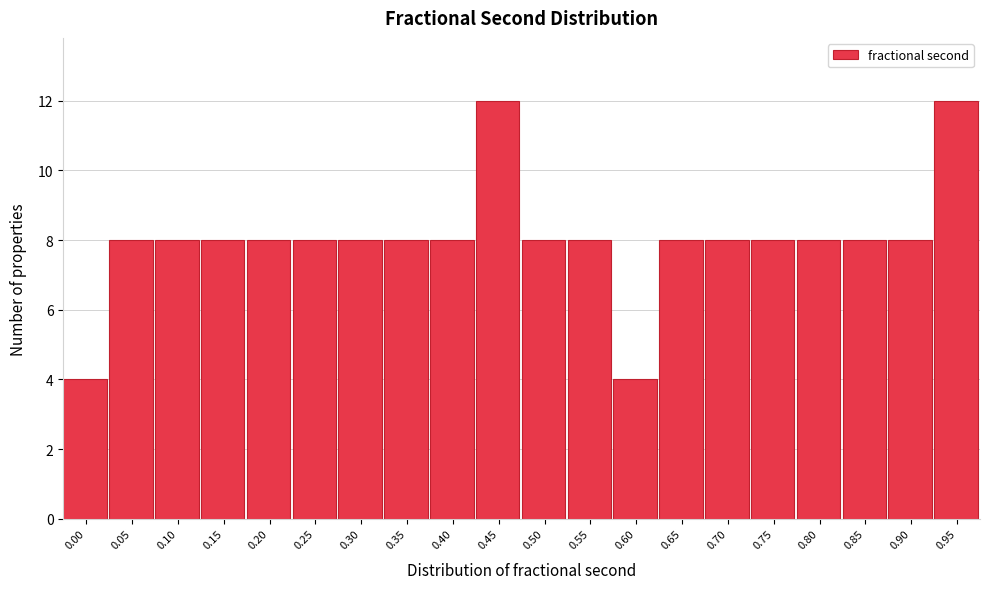

Reading left to right, extract all data points from this chart.

0.00=4	0.05=8	0.10=8	0.15=8	0.20=8	0.25=8	0.30=8	0.35=8	0.40=8	0.45=12	0.50=8	0.55=8	0.60=4	0.65=8	0.70=8	0.75=8	0.80=8	0.85=8	0.90=8	0.95=12